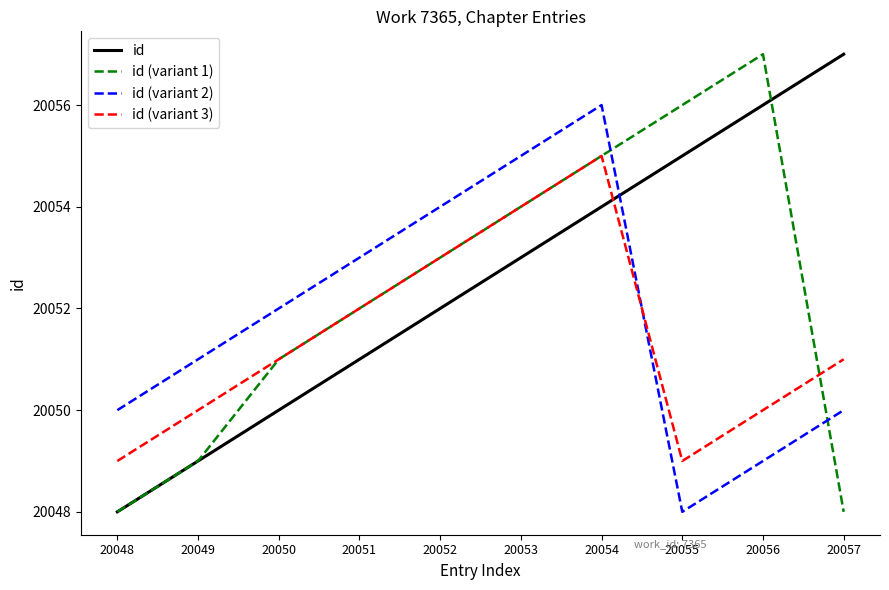

In id (variant 1), how many points are higher than both neighbors (excluding endpoints)?

1